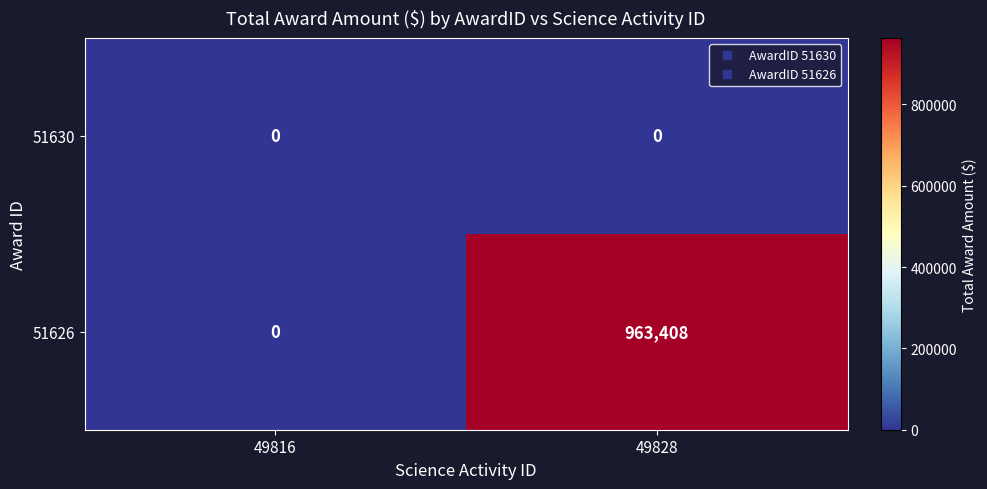

Rank the series by their average value, from highest to lowest.

51626, 51630